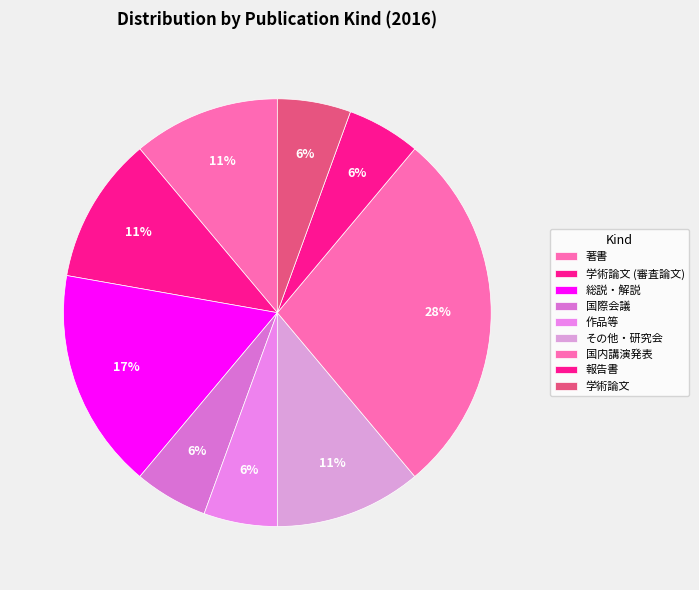

What is the total percentage of 国際会議 and 作品等?

11.1%